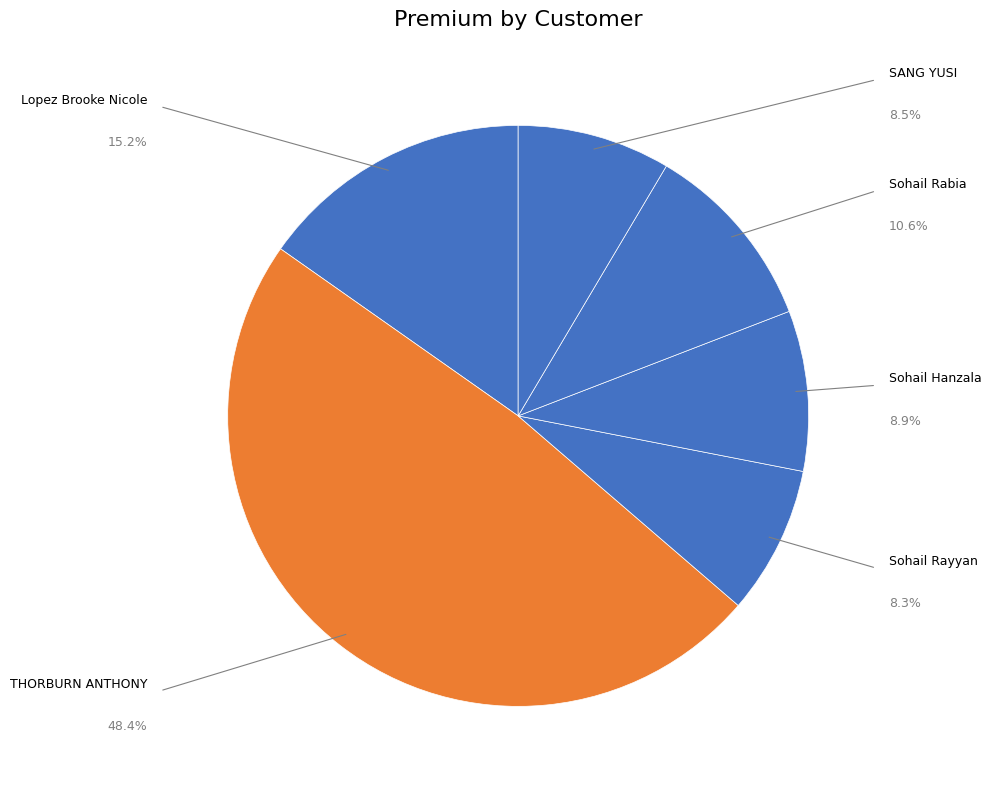

To the nearest percent, what is the average slice percentage?

17%